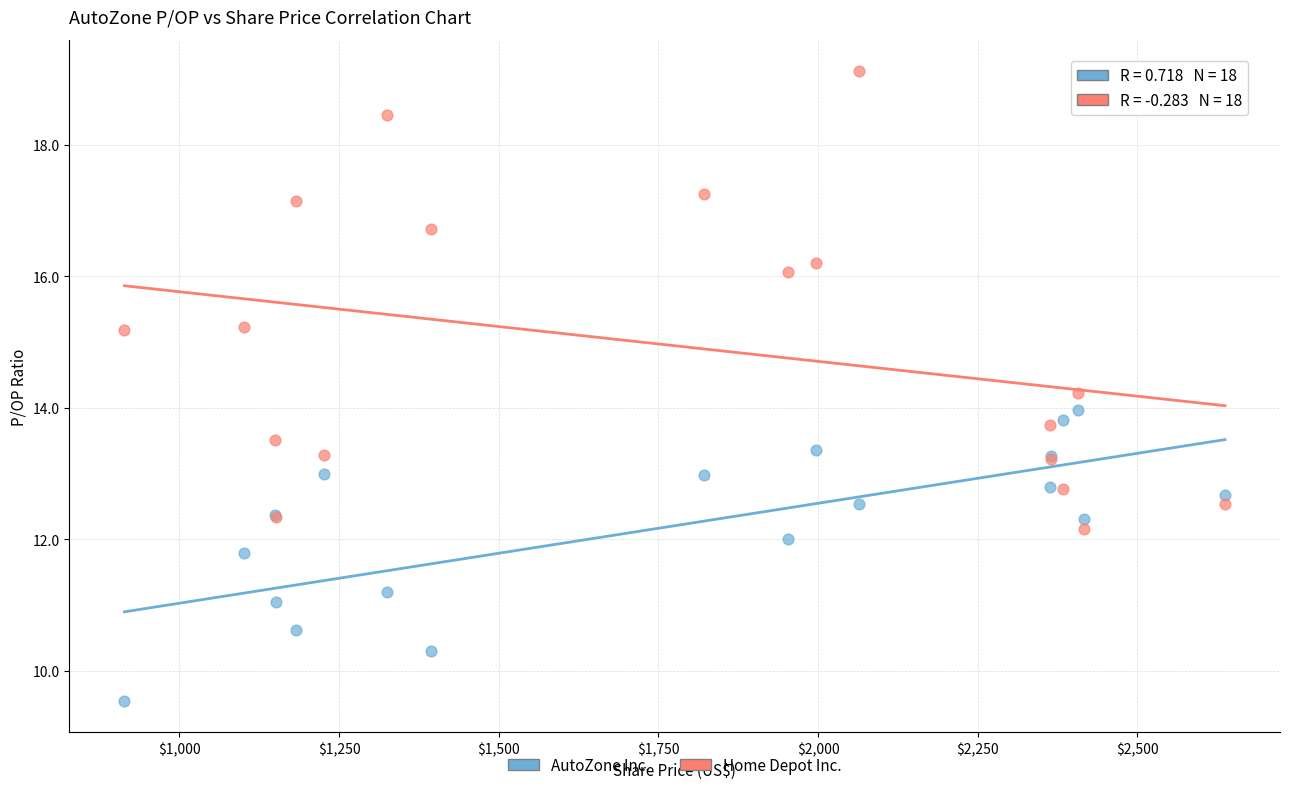

Which series contains the highest Y value?

Home Depot Inc.